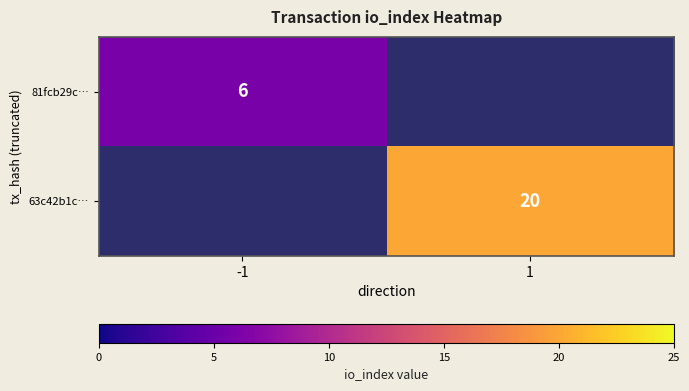

How many series are shown in this chart?

2